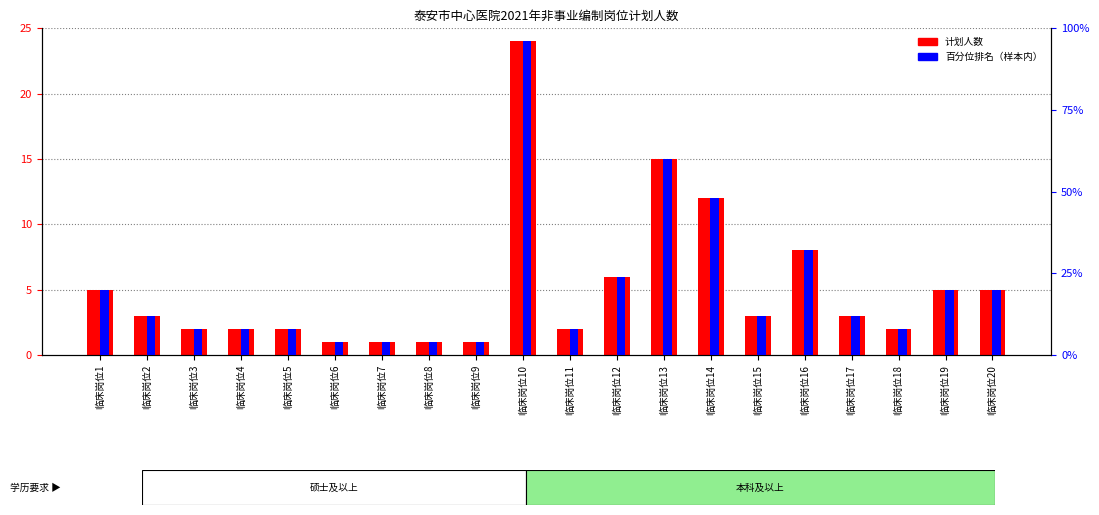

What is the difference between the second highest and minimum values in the 百分位排名 series?

56